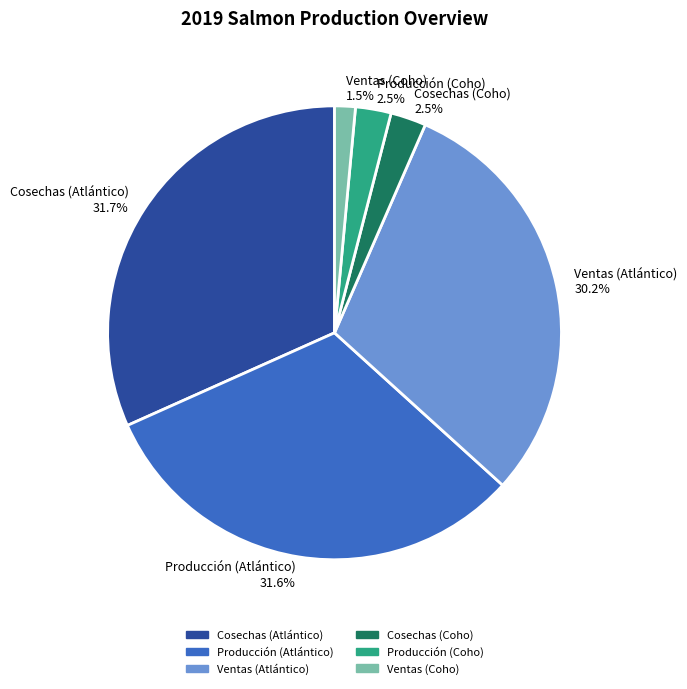

To the nearest percent, what is the combined percentage of Producción (Coho) and Ventas (Atlántico)?

33%